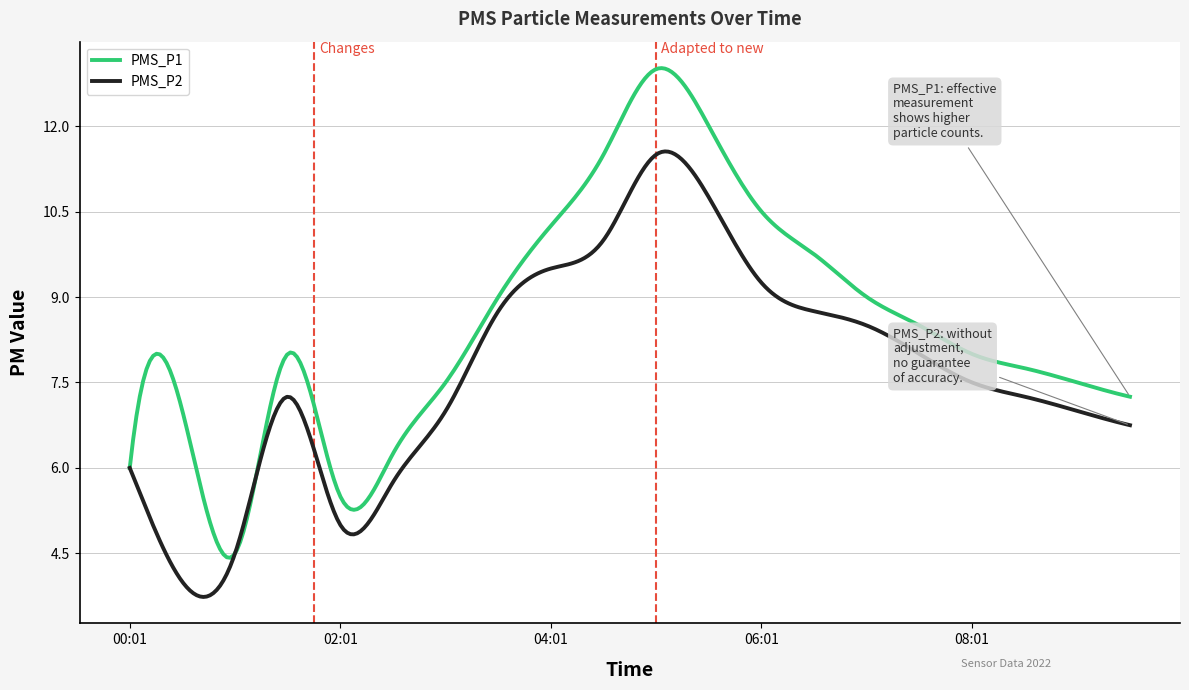

What are all the series names shown in the legend?

PMS_P1, PMS_P2